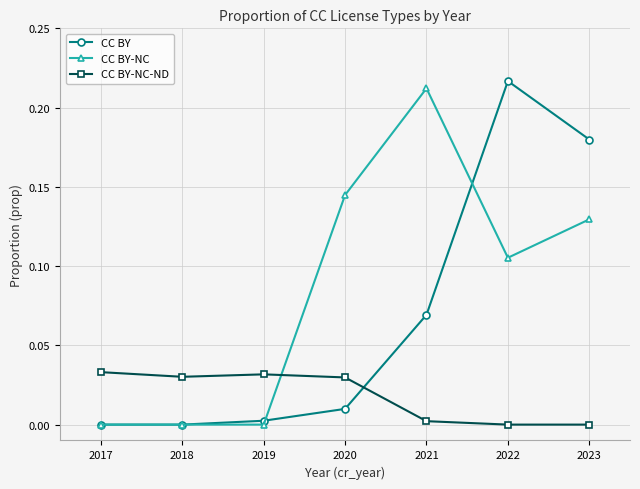

True or false: CC BY-NC and CC BY cross at least once.

True